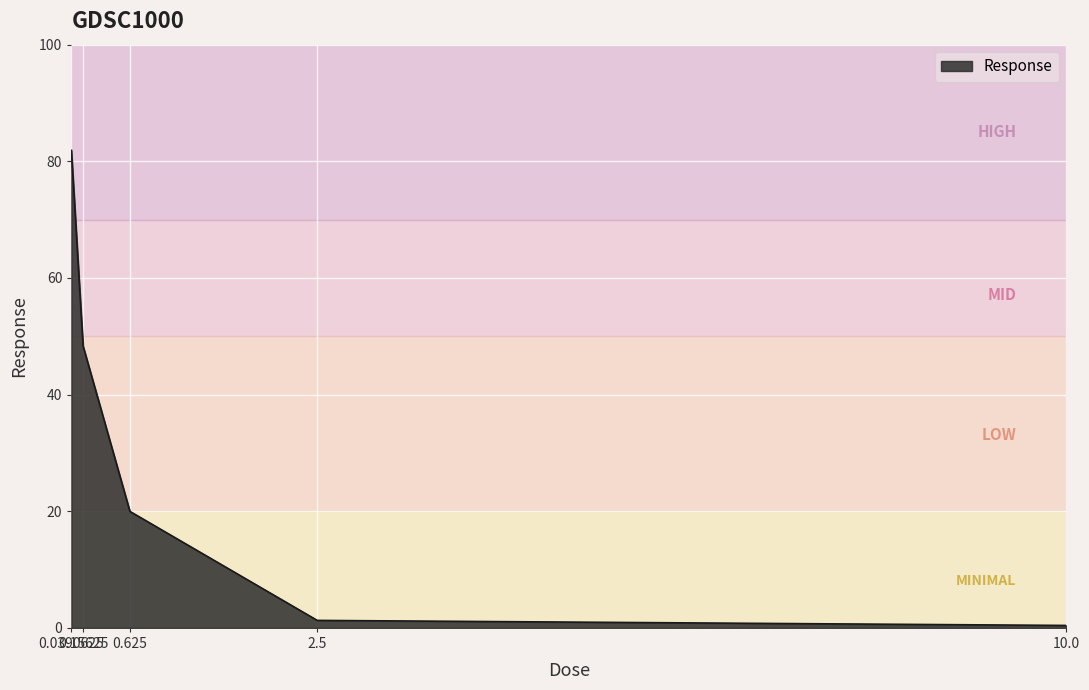

What is the minimum value shown in the chart?

0.4